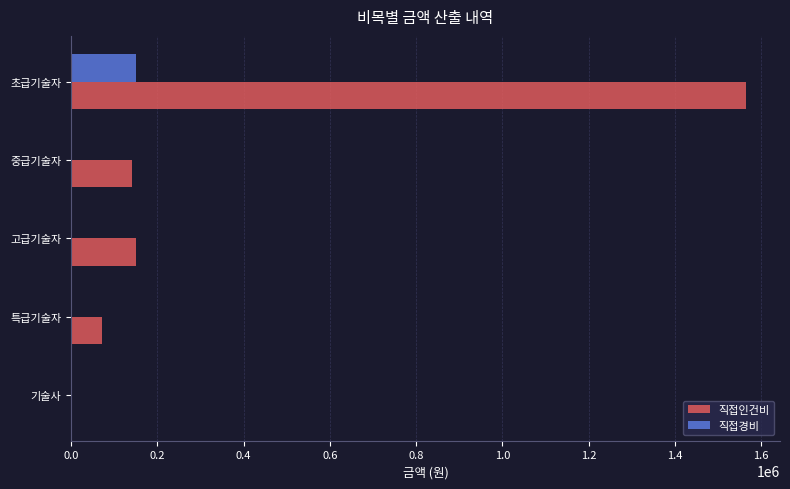

True or false: 직접경비 has a value of 84281.0 at 특급기술자.

False